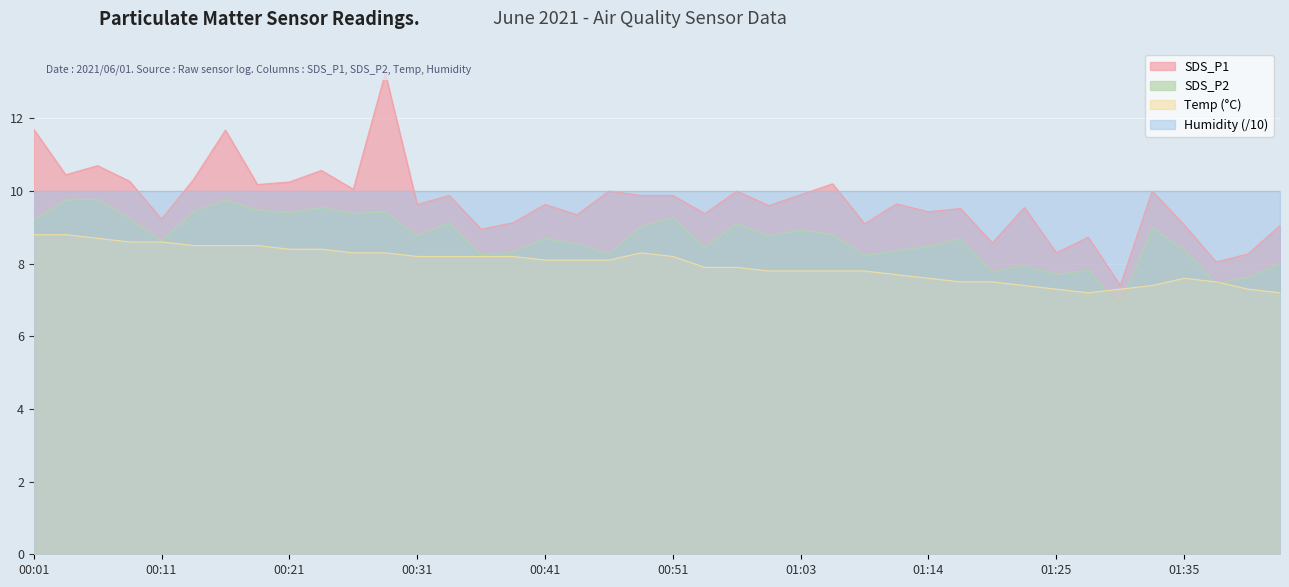

True or false: SDS_P1 has more than 2 interior local peaks.

True